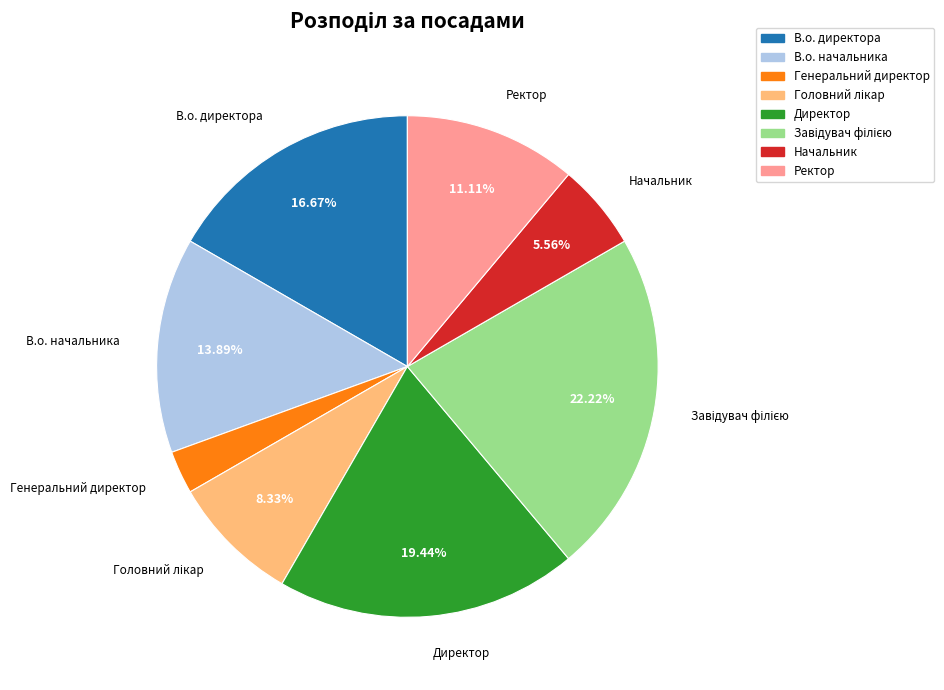

Which category has the smallest portion of the pie?

Генеральний директор